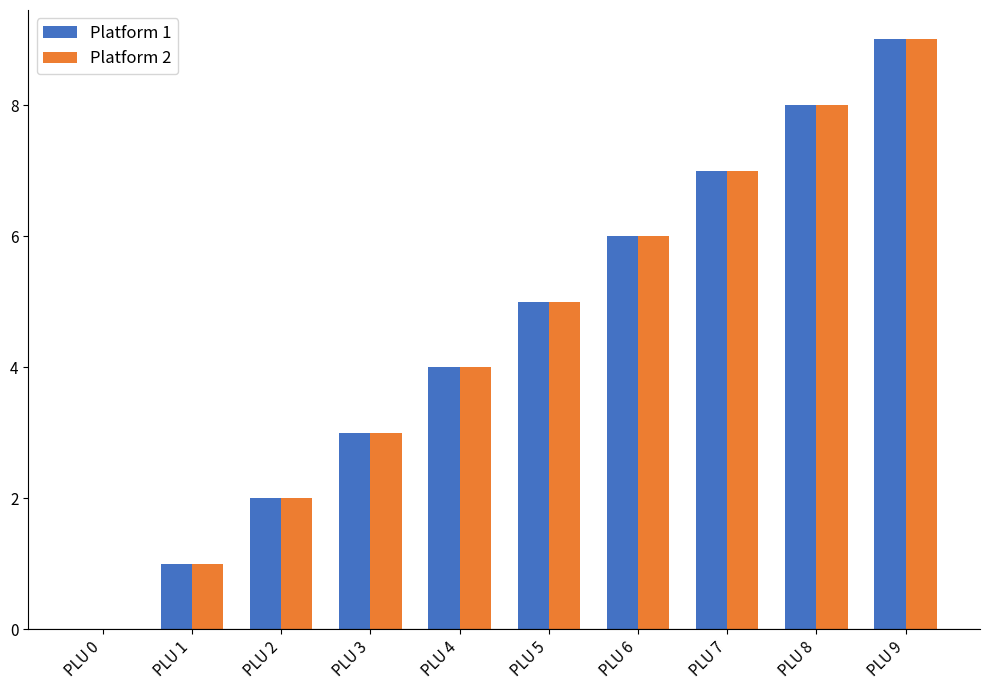

How many Platform 2 values are between 2 and 7?

6